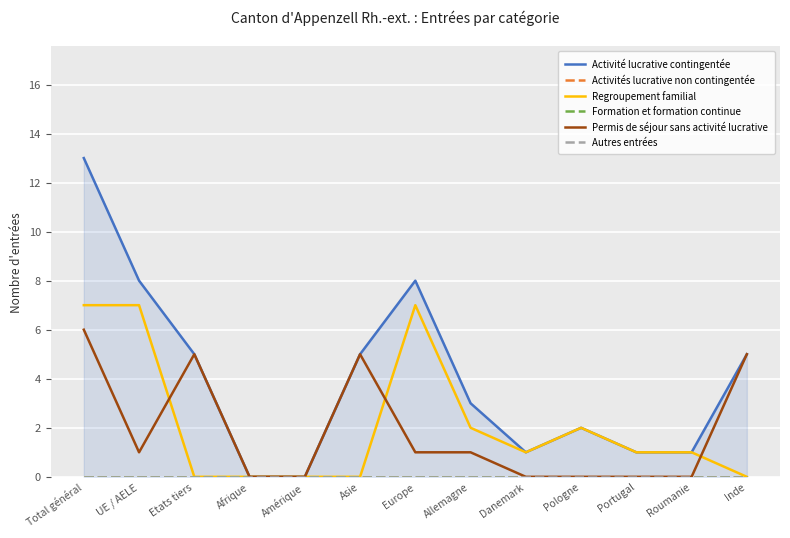

True or false: Activités lucrative non contingentée and Formation et formation continue intersect in this chart.

False